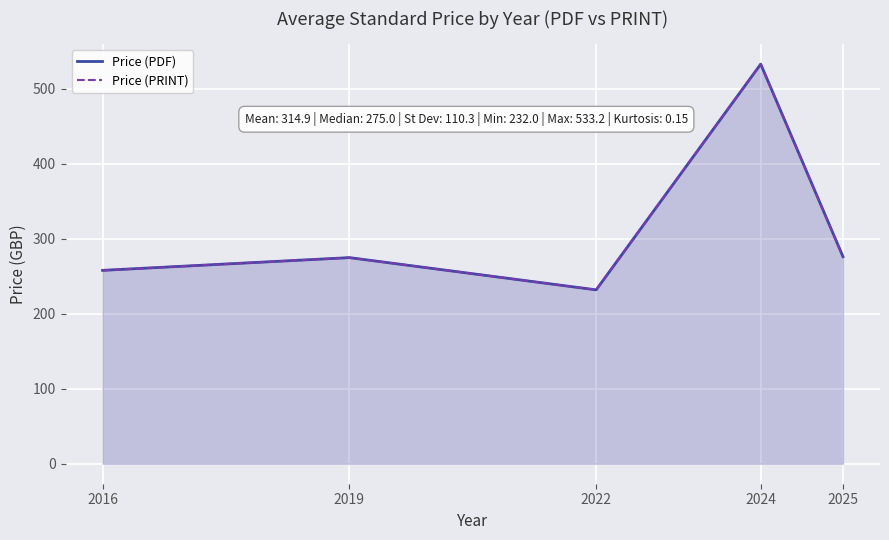

Reading left to right, what are all the values shown in this chart?

Price (PDF): 2016=258.0	2019=275.0	2022=232.0	2024=533.2	2025=276.2
Price (PRINT): 2016=258.0	2019=275.0	2022=232.0	2024=533.2	2025=276.2